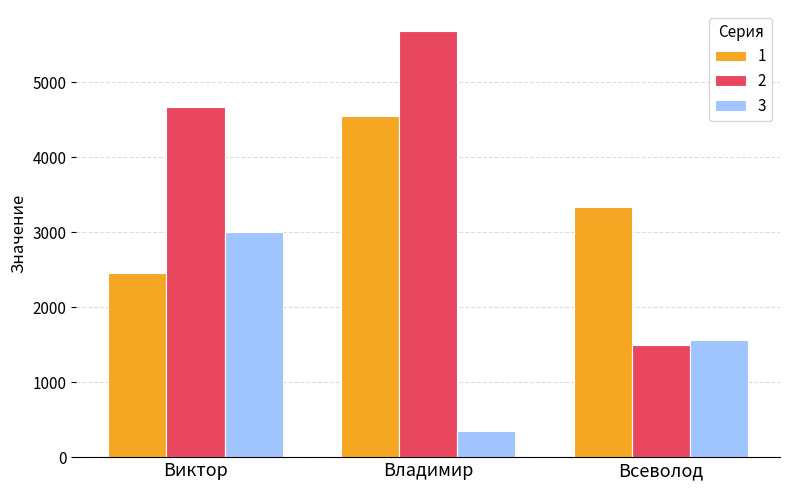

How many values in the 1 series are below 3333?

1